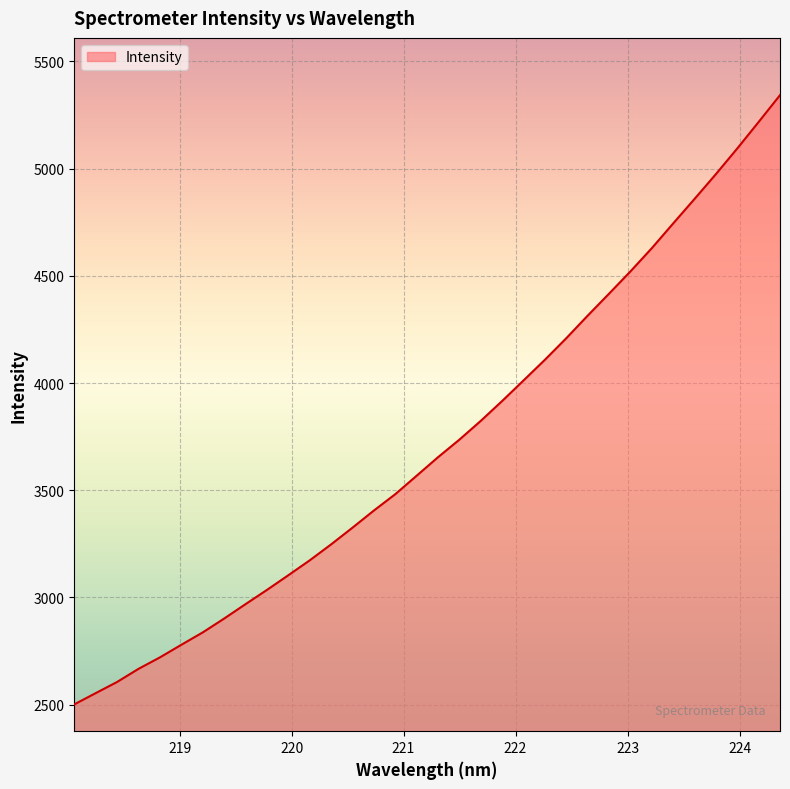

What is the maximum value shown in the chart?

5342.9